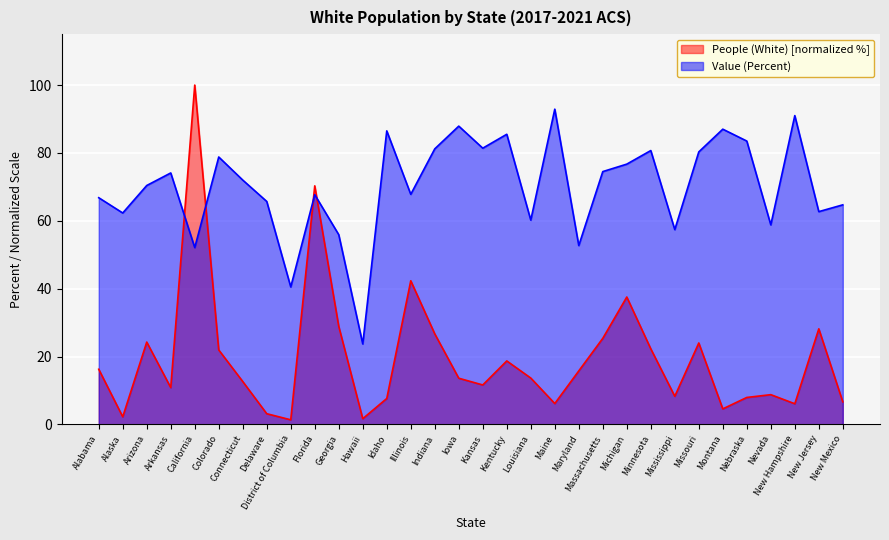

What are all the series names shown in the legend?

People (White) [normalized %], Value (Percent)